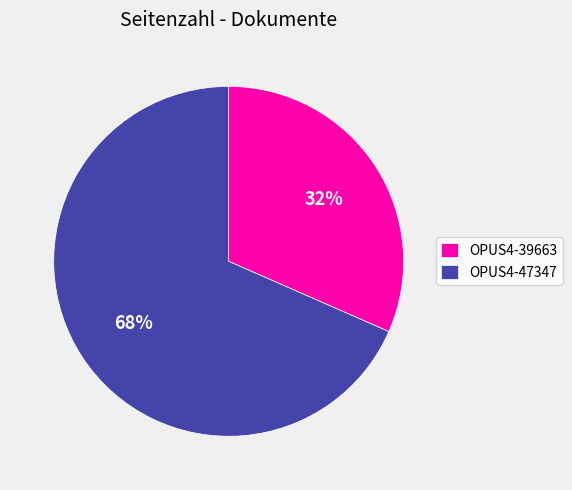

To the nearest percent, what is the average slice percentage?

50%